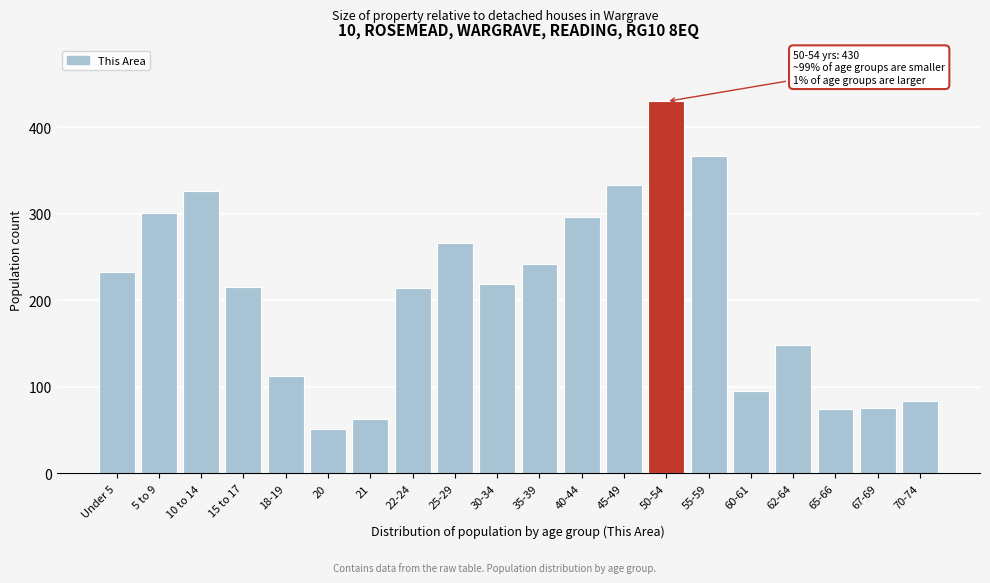

What is the label of the 10th bar from the right?

35-39